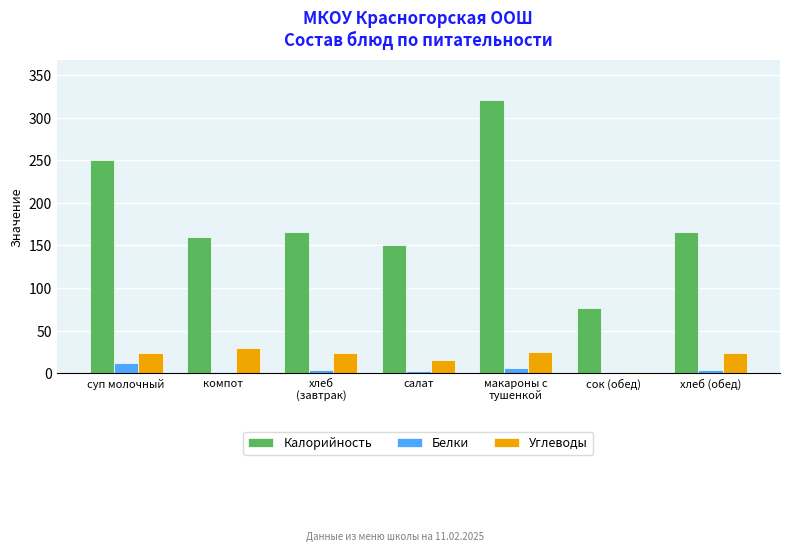

What is the sum of all Углеводы values?

142.5